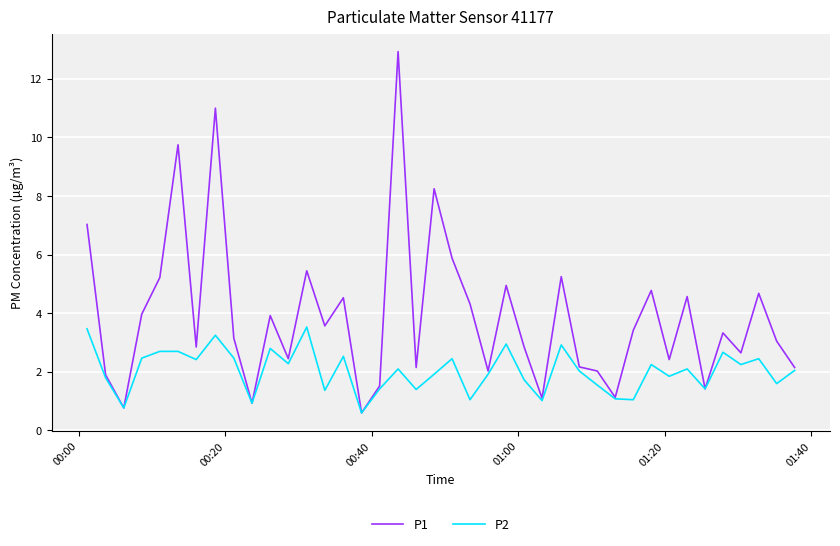

What is the lowest value of the P2 series?

0.6